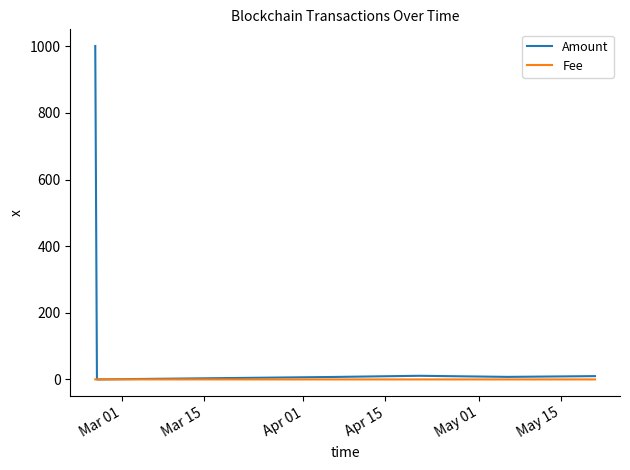

Which series has the largest range (max minus min)?

Amount